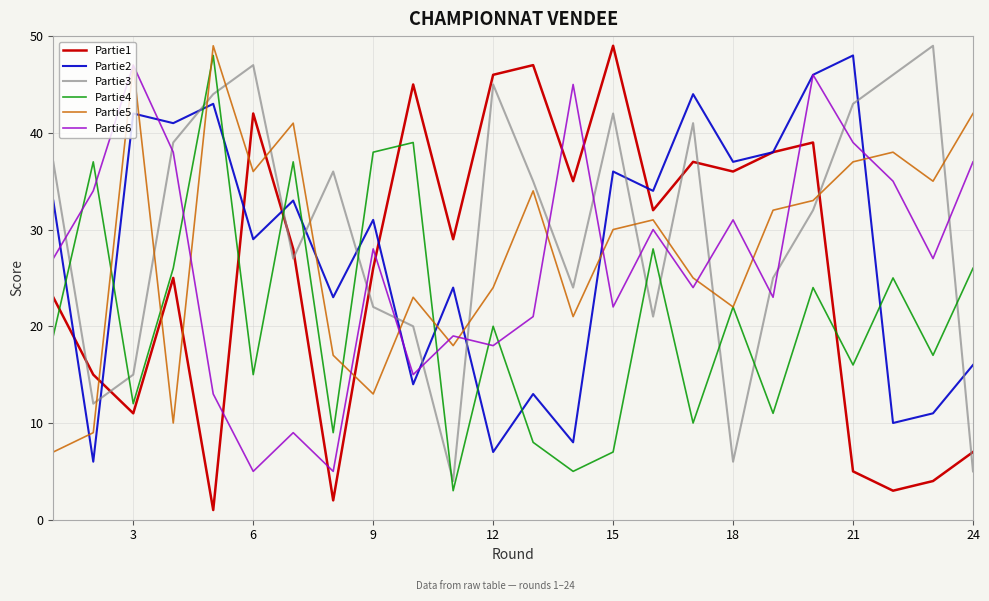

After their last crossing, which series has the higher values: Partie3 or Partie6?

Partie6